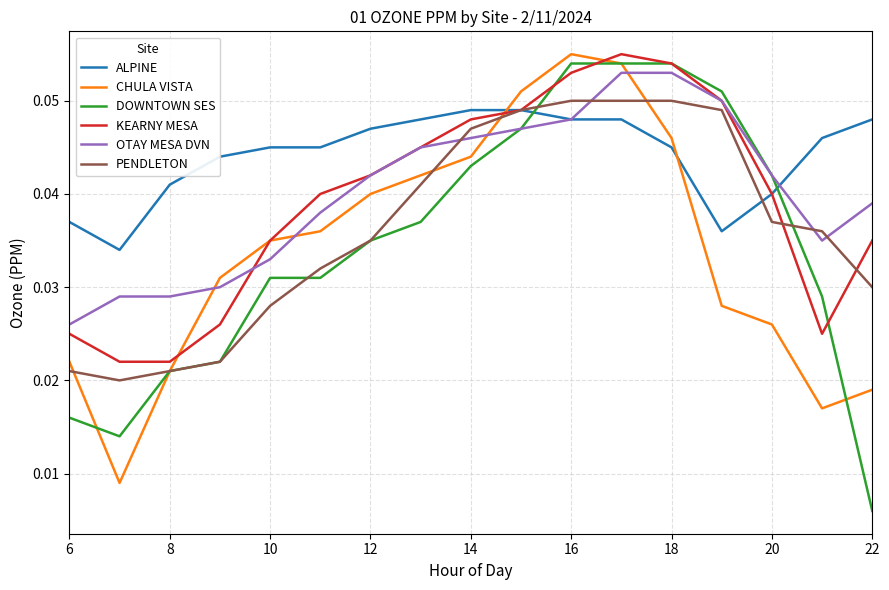

Which series has the largest range (max minus min)?

DOWNTOWN SES